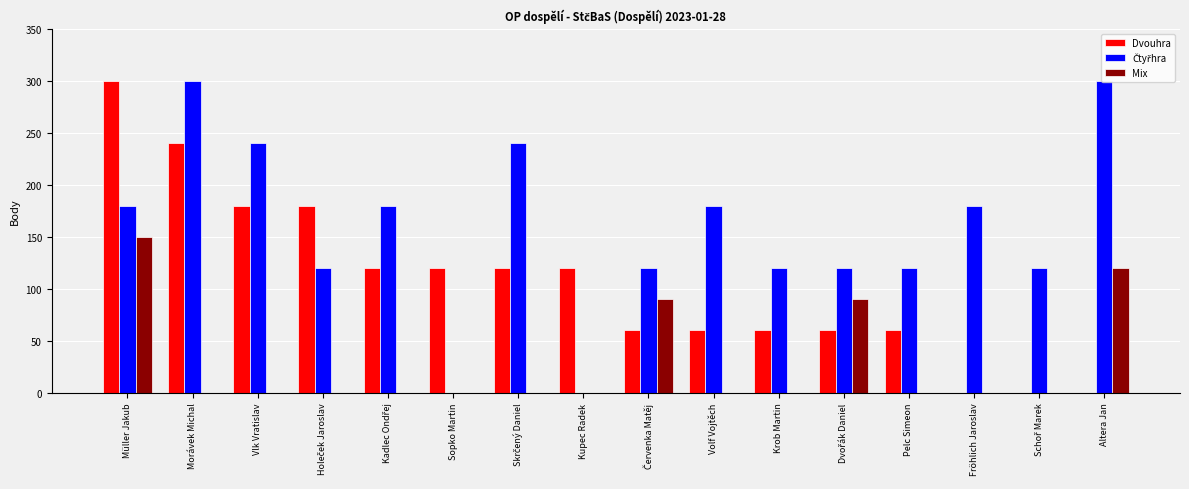

True or false: Mix has a value of 0 at Pelc Simeon.

True